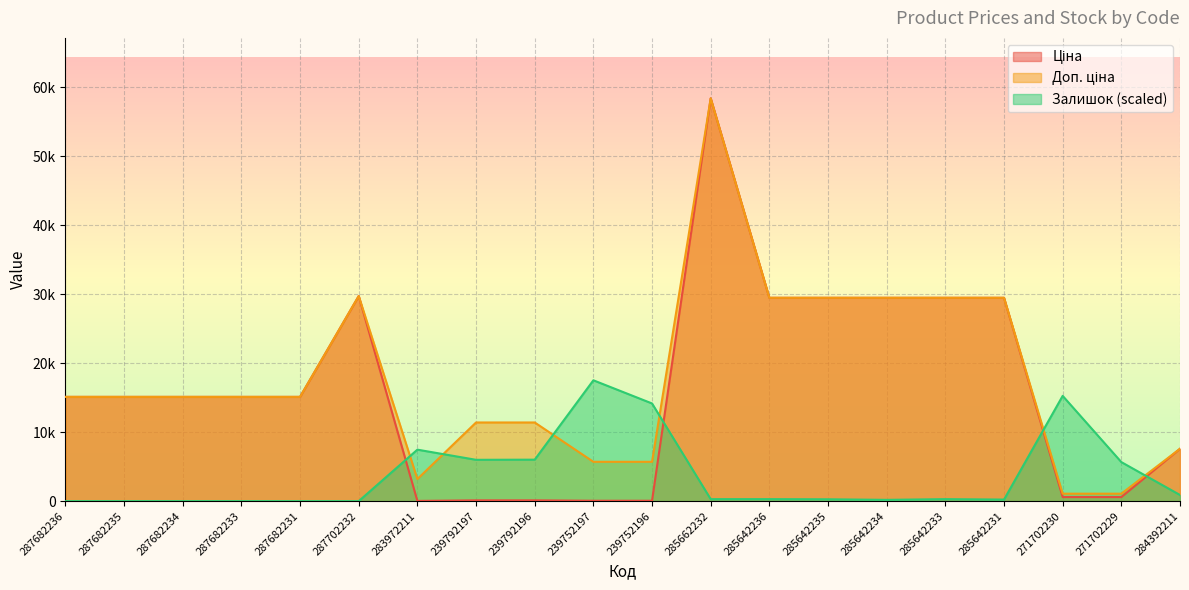

Where is the first local minimum for Залишок?

239792197